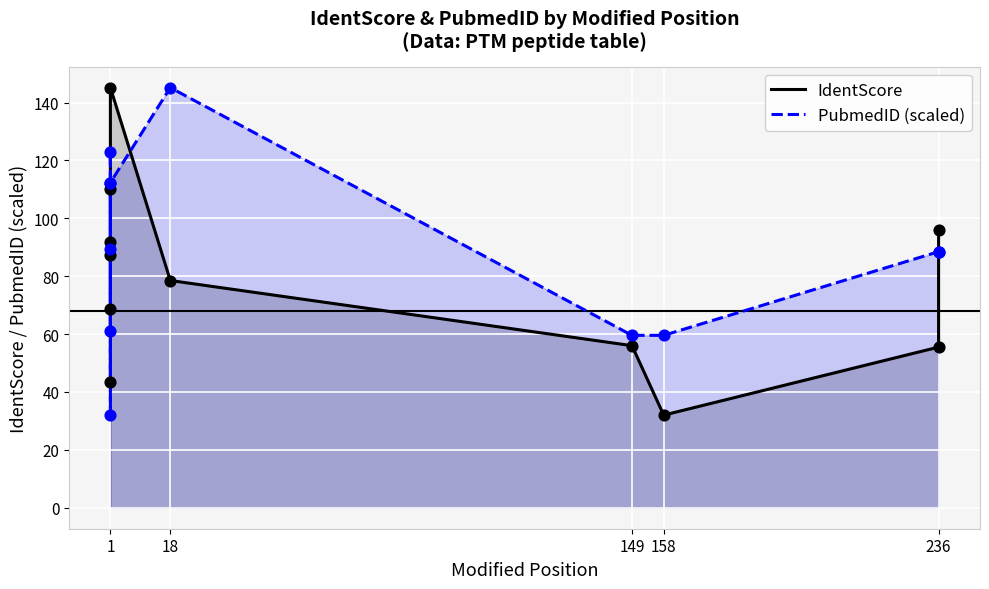

Which series has the widest spread of Y values?

IdentScore